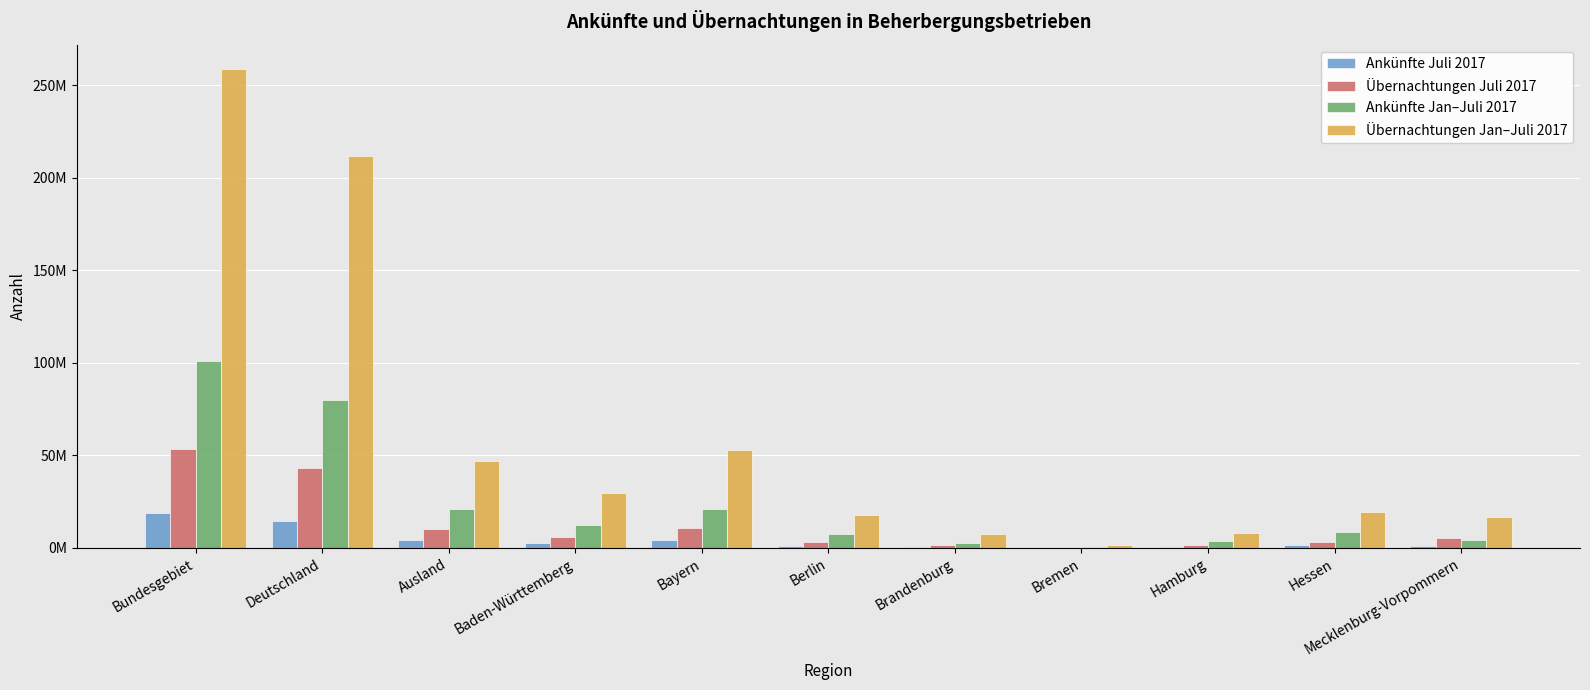

The value of Ankünfte Juli 2017 at Ausland is 7781032. True or false?

False